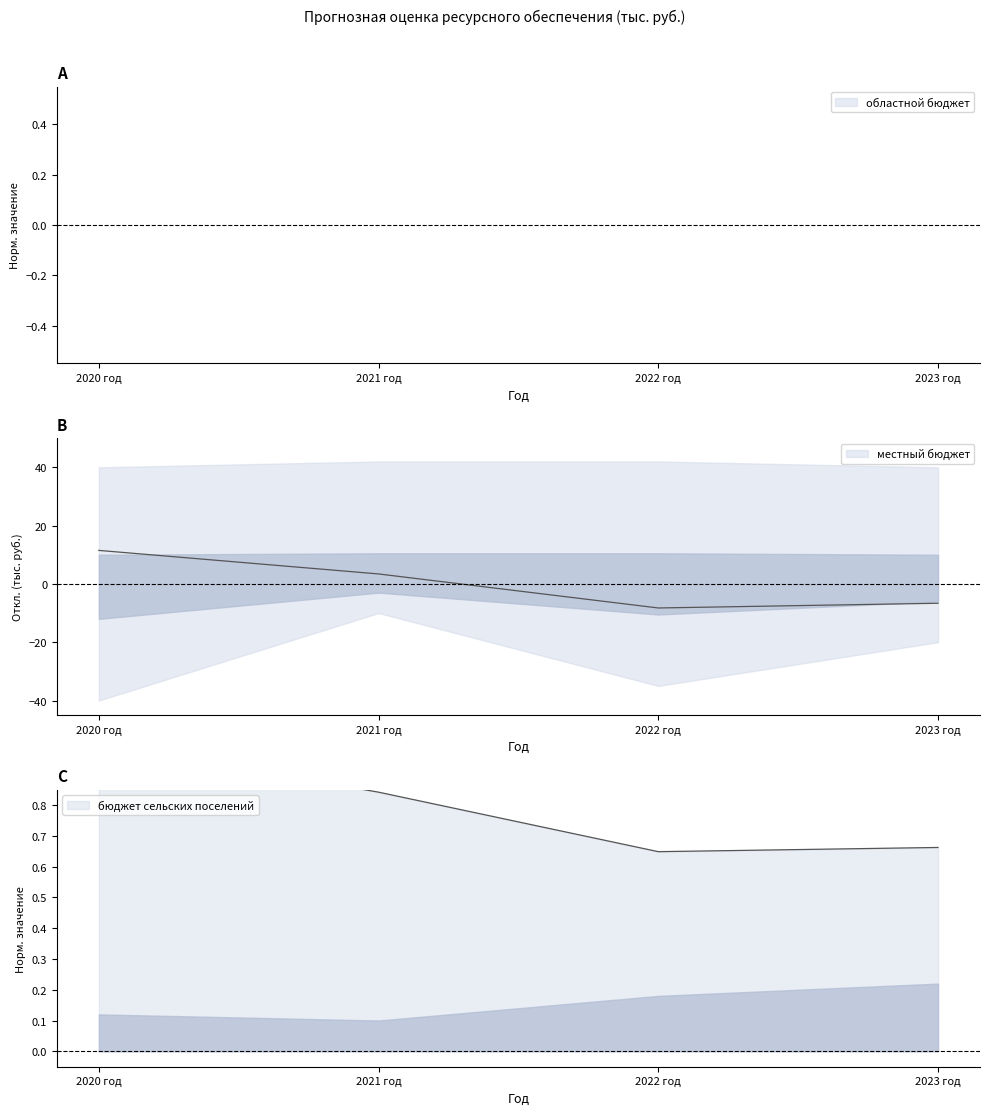

Read the бюджет сельских поселений value at 2022 год.

0.6